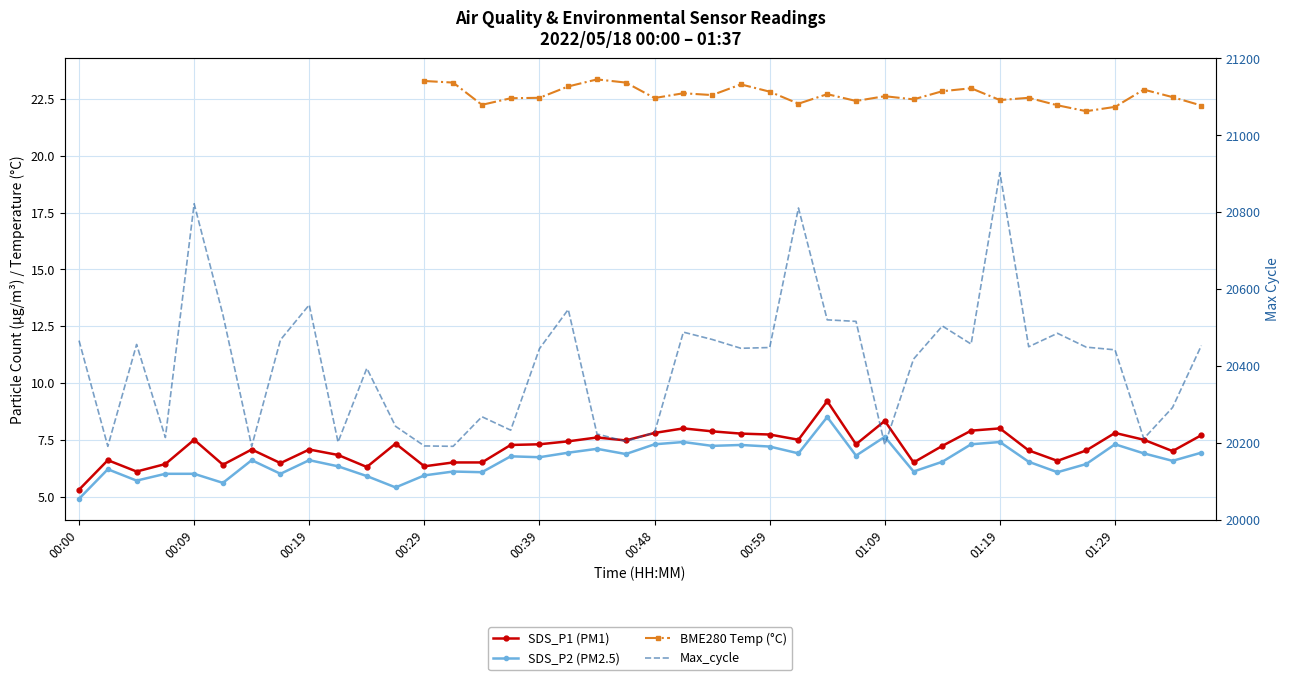

How many values in the SDS_P2 (PM2.5) series are below 6?

6